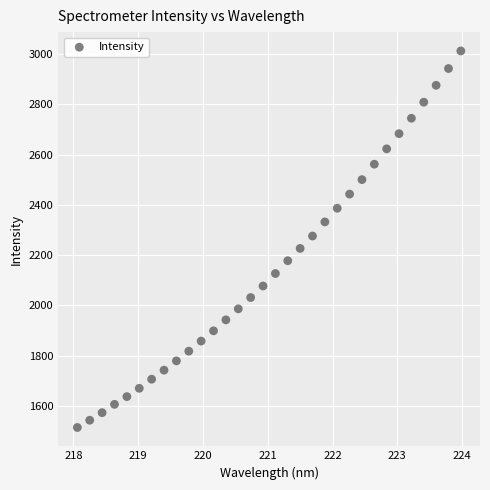

What is the range of Y values (max minus min)?

1496.4